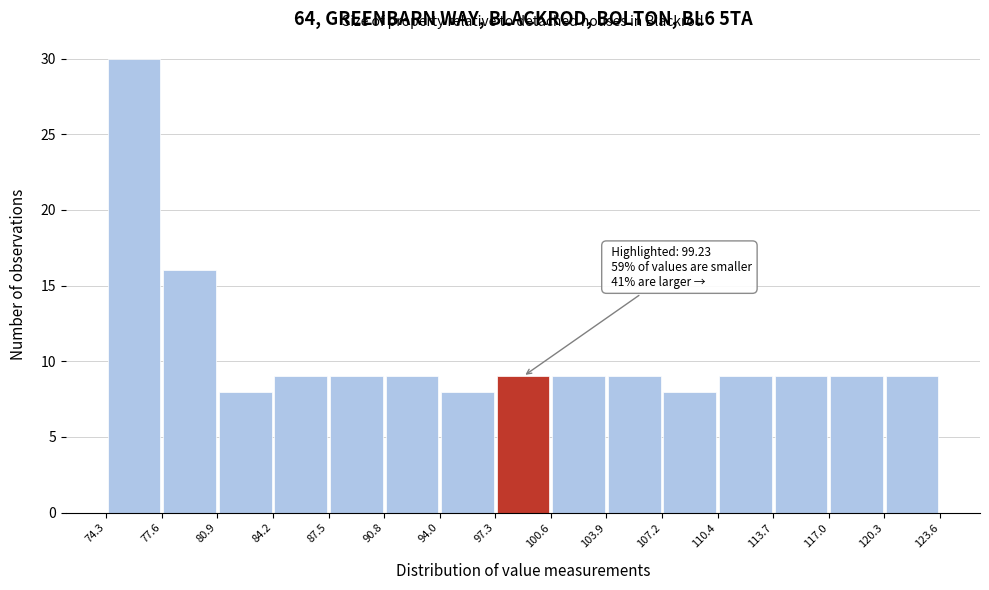

Over which range of the x-axis is the bar tallest?

74.3 to 77.6